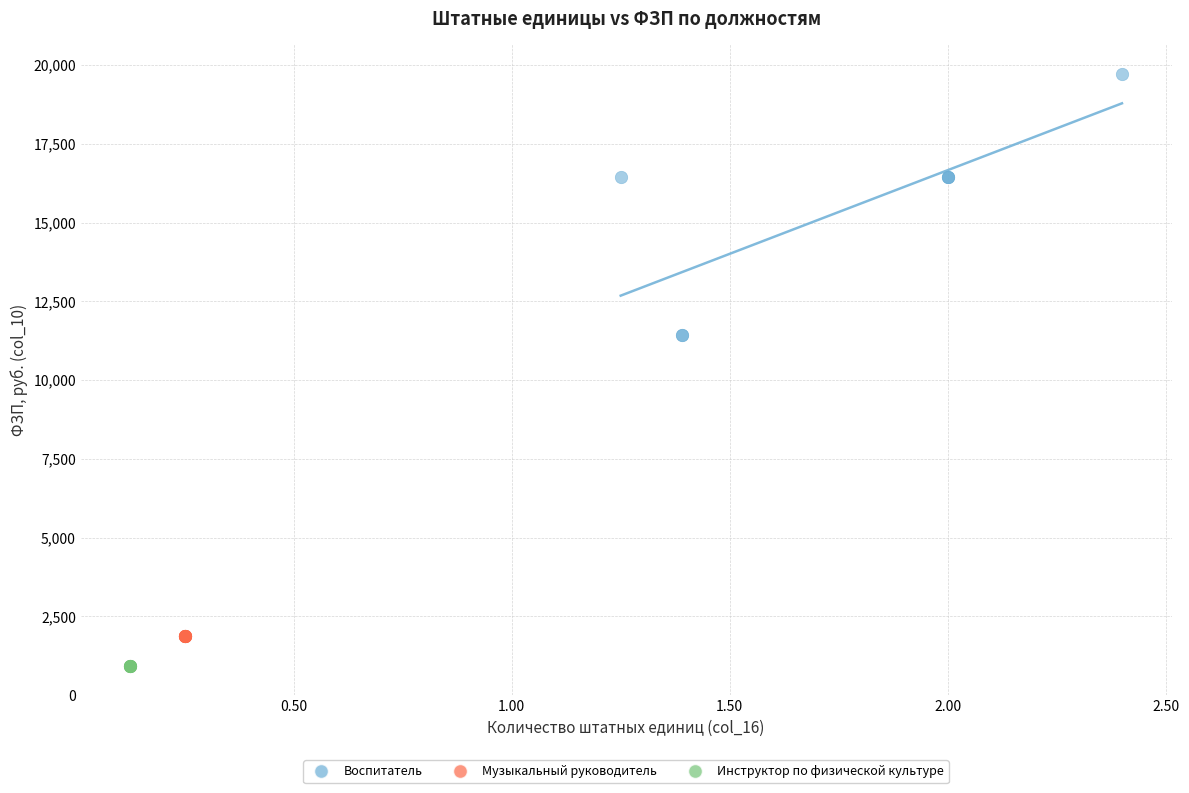

Which series contains the lowest Y value?

Инструктор по физической культуре